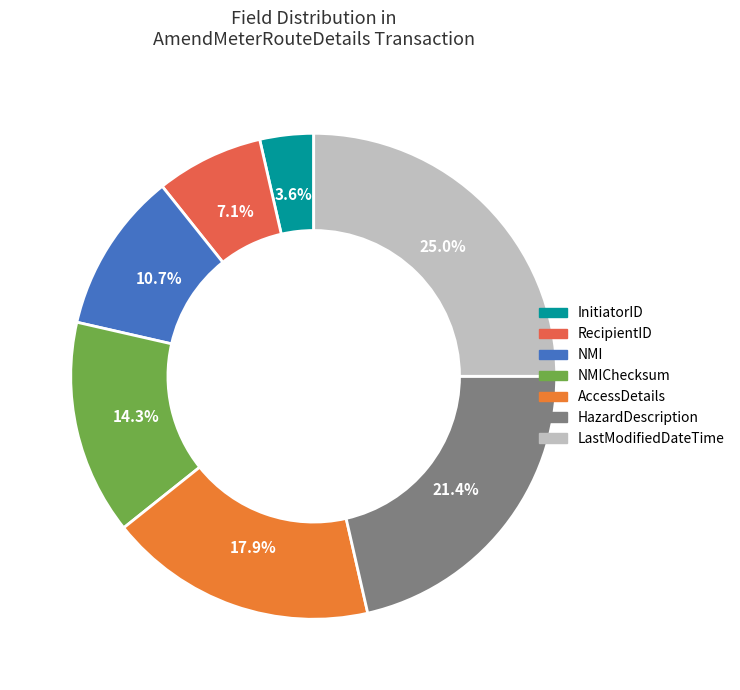

Is HazardDescription the majority of the pie?

No